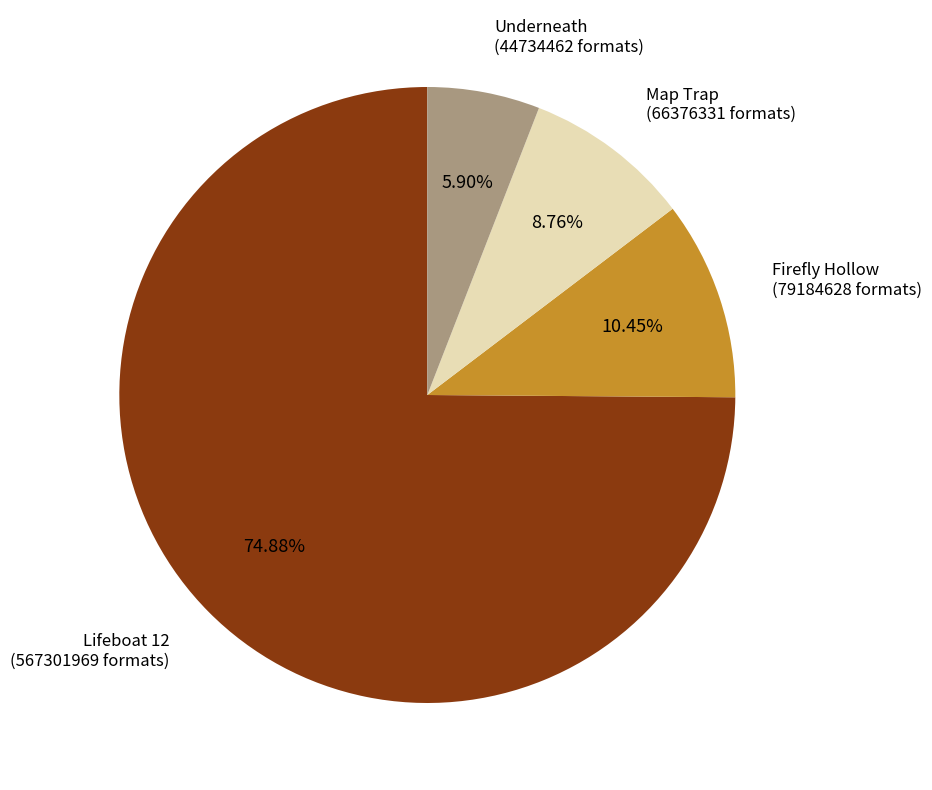

Between Map Trap and Lifeboat 12, which is larger?

Lifeboat 12